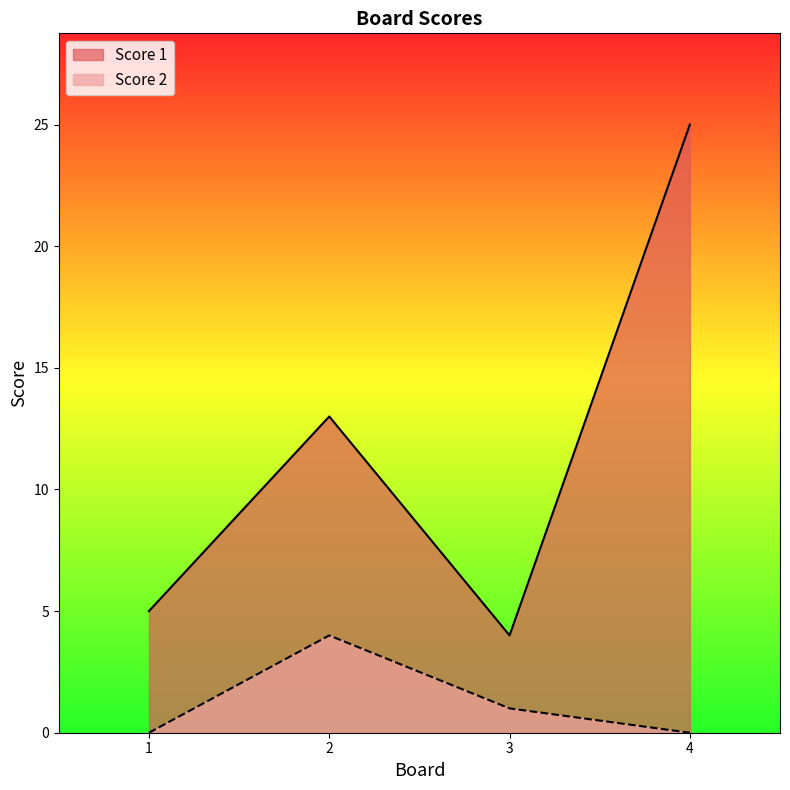

List the series in order of their overall mean, lowest first.

Score 2, Score 1